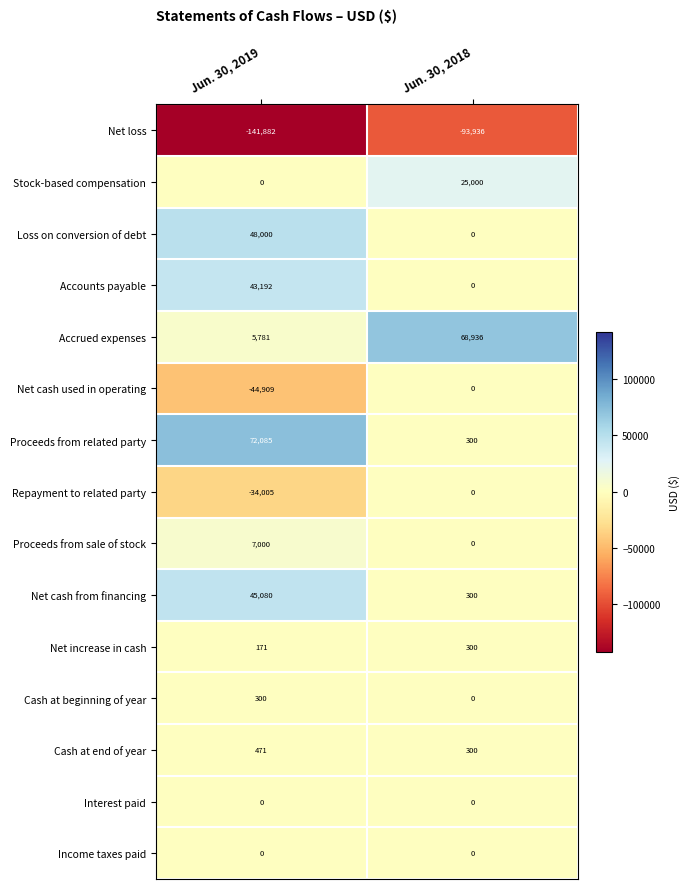

At which category is the sum across all series the highest?

Jun. 30, 2019